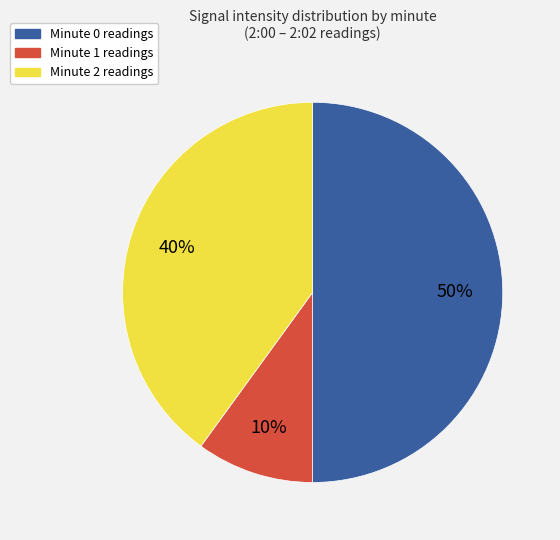

To the nearest percent, what is the average slice percentage?

33%